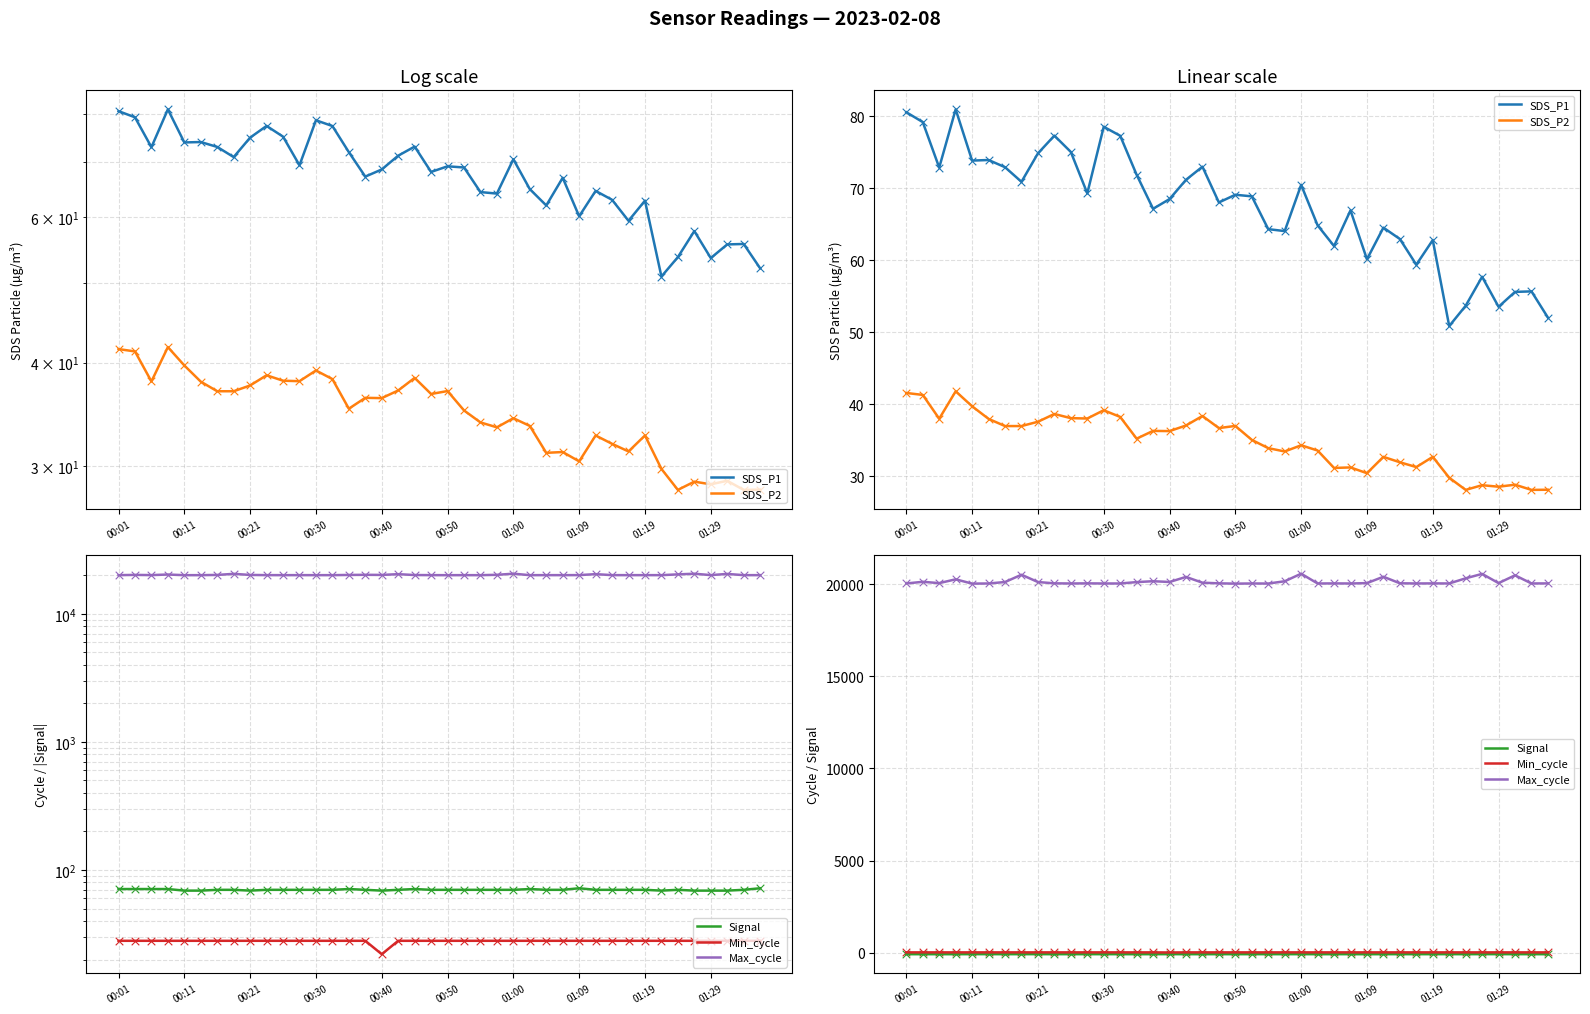

What is the total value across all series at 21?

20091.9